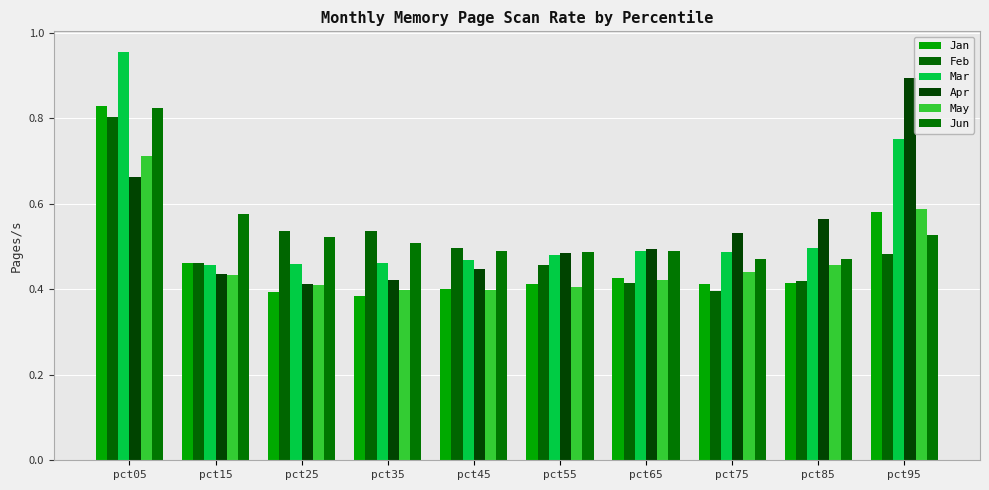

At how many categories does at least one series exceed 0?

10